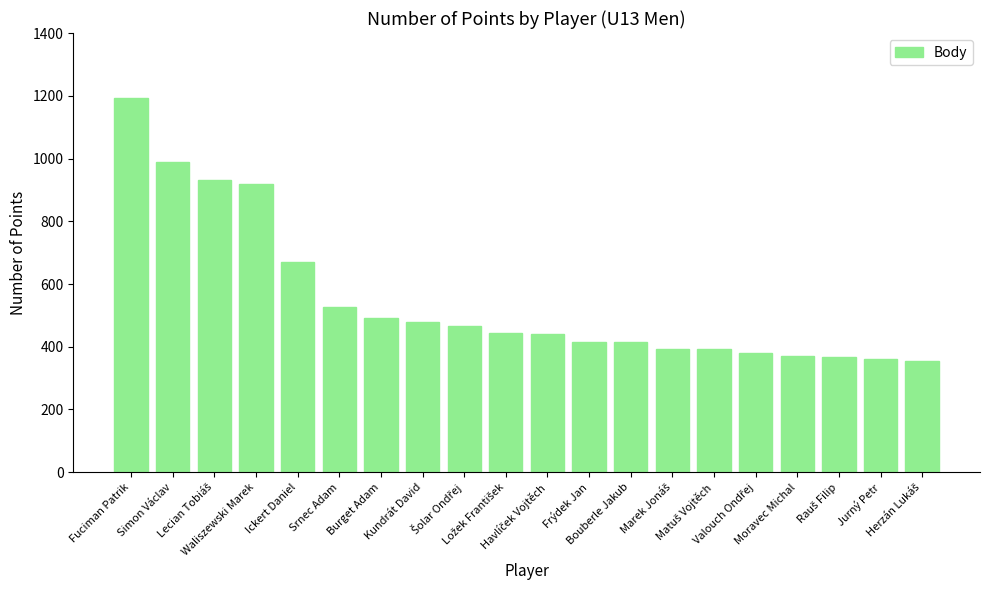

What is the sum of all values?

10998